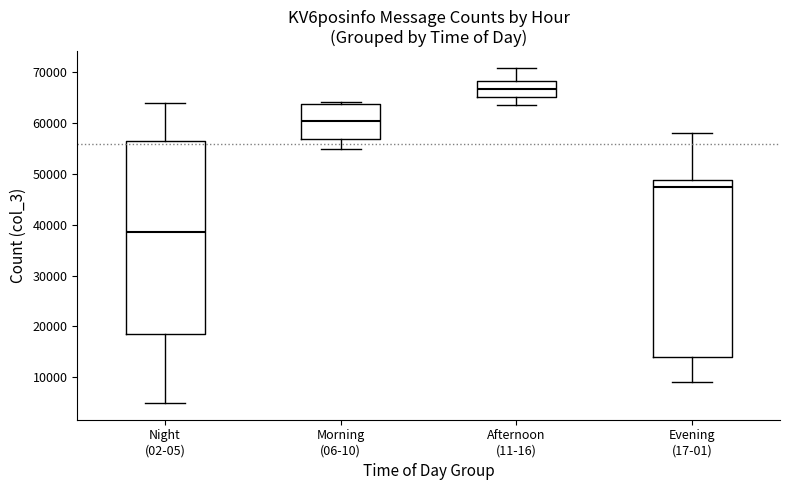

Comparing the boxes themselves (not the whiskers), which one is the tallest?

Night (02-05)